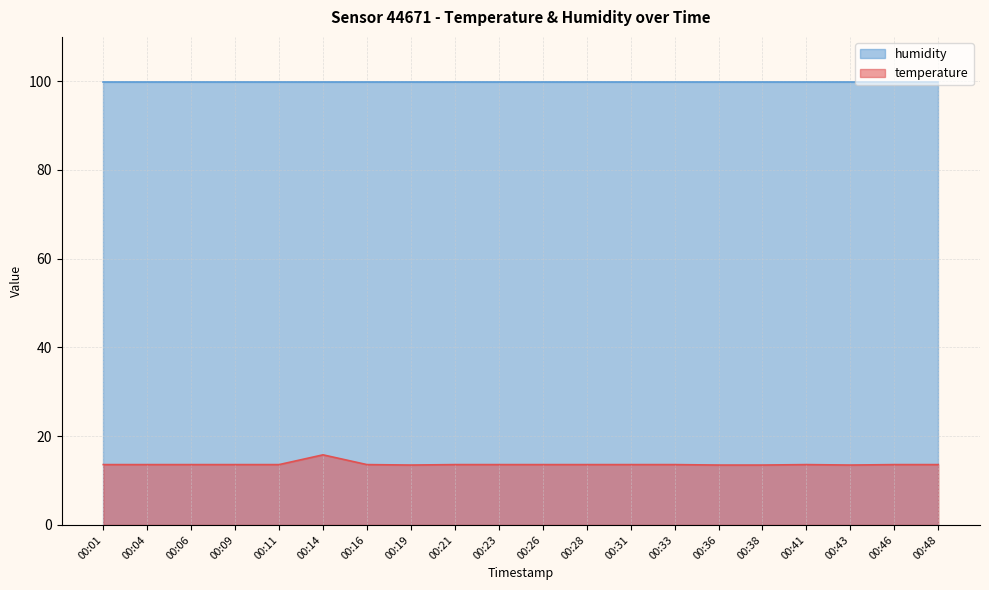

At which category does the data reach its first local valley?

00:19